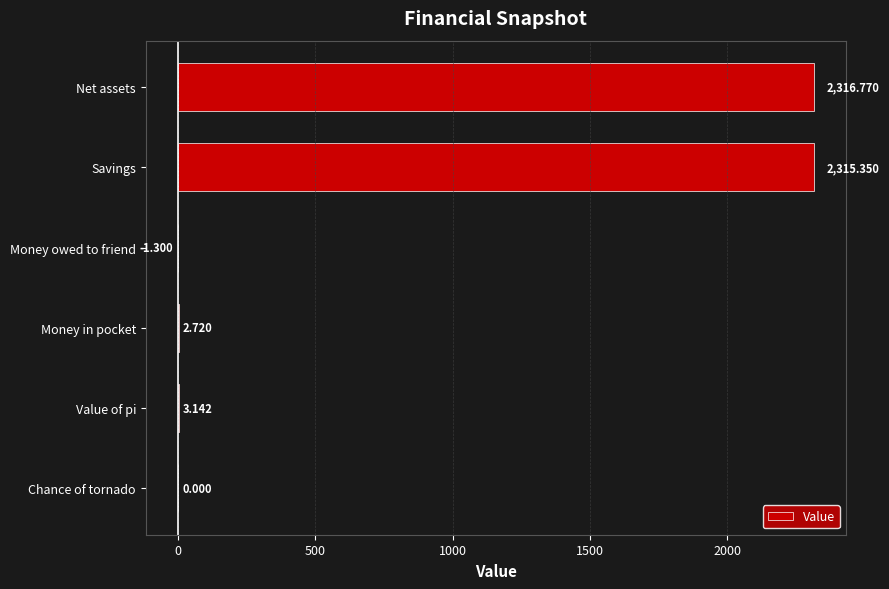

Which category has the highest value across all series?

Net assets